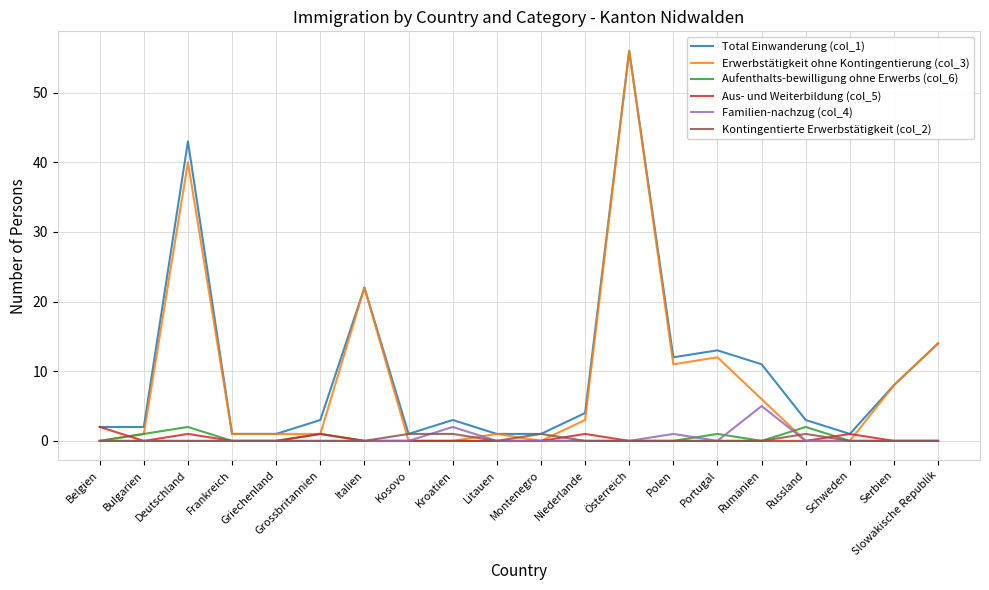

Which series changed the most between Deutschland and Rumänien?

Erwerbstätigkeit ohne Kontingentierung (col_3)